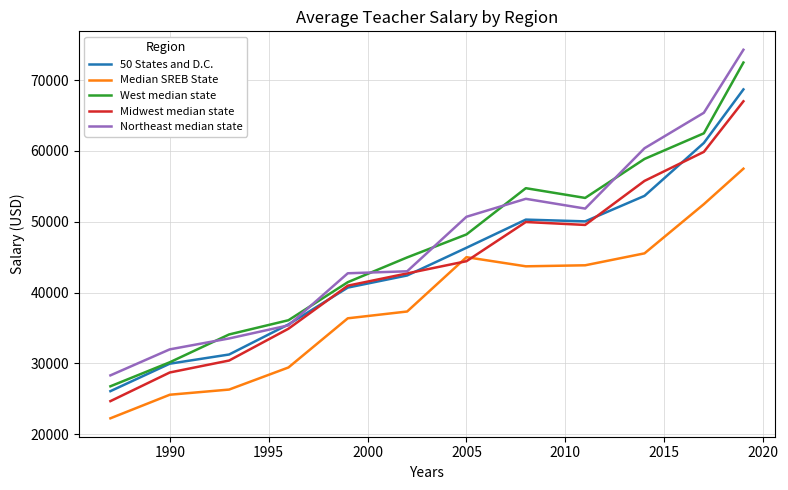

What is the minimum value for Median SREB State?

22225.5